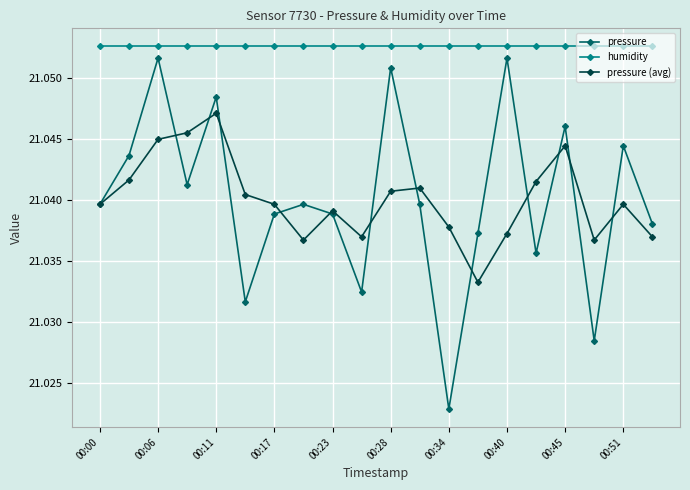

True or false: pressure (avg) and humidity cross at least once.

False